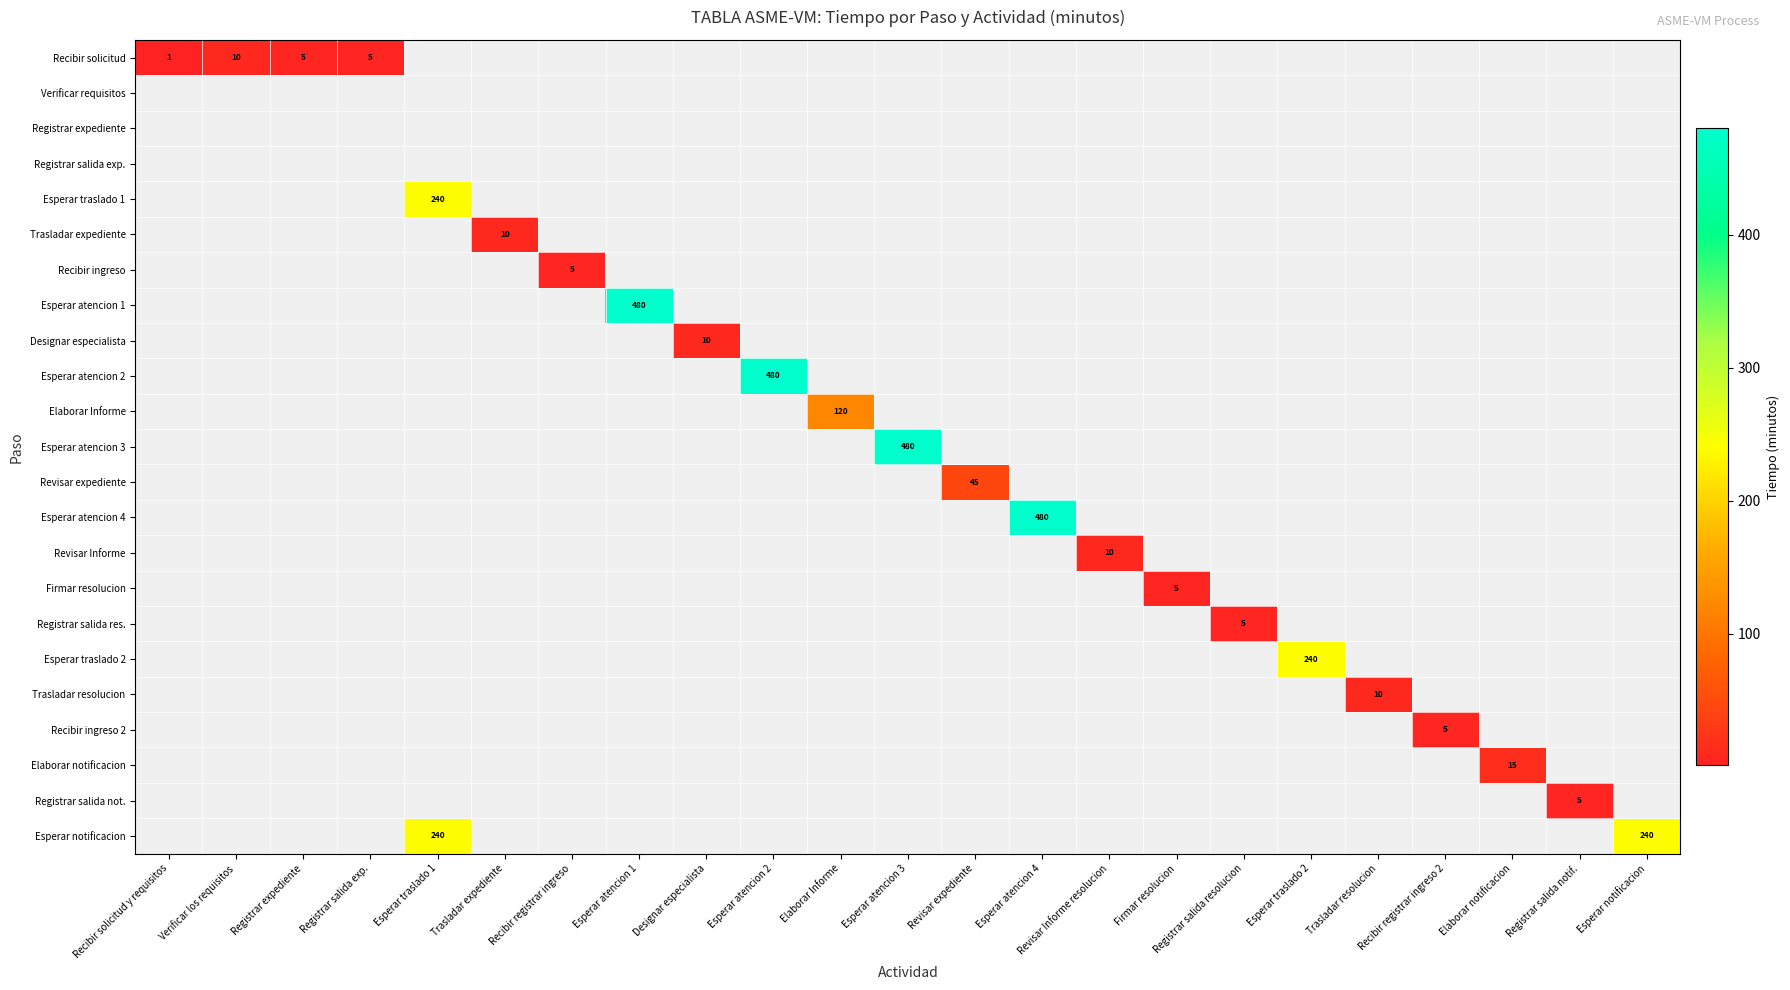

Between Registrar expediente and Recibir registrar ingreso, which is larger?

Registrar expediente